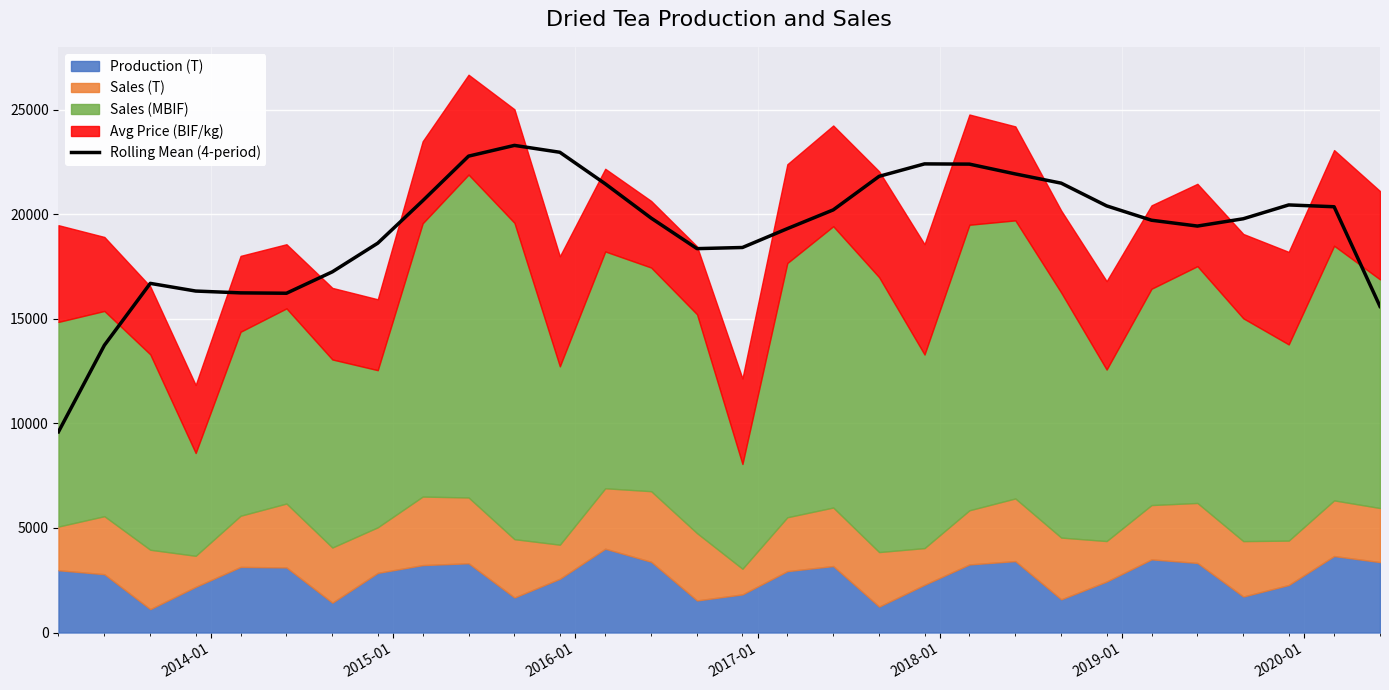

What is the highest value of the Rolling Mean (4-period) series?

23298.1